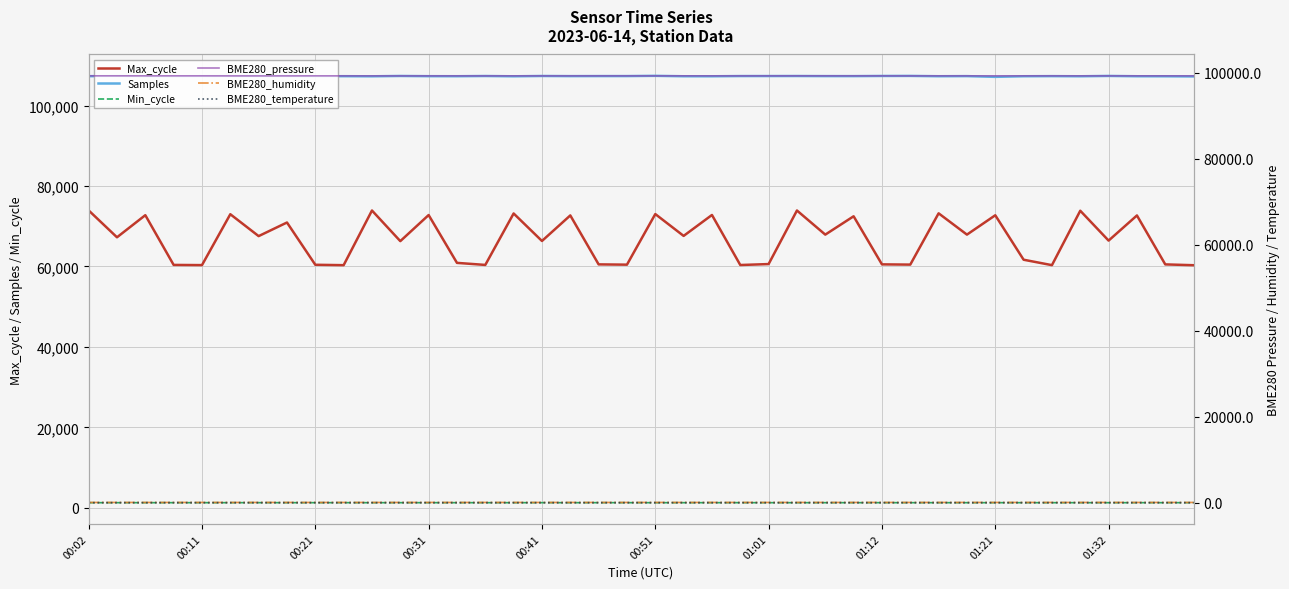

What are all the series names shown in the legend?

Max_cycle, Samples, Min_cycle, BME280_pressure, BME280_humidity, BME280_temperature